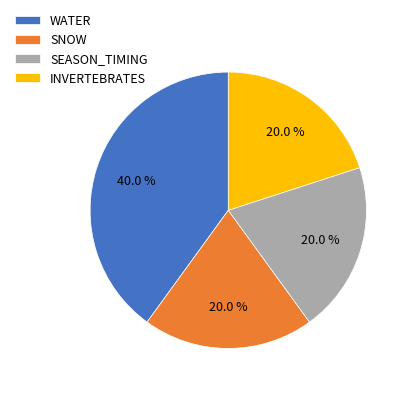

To the nearest percent, what percentage of the pie is SNOW?

20%